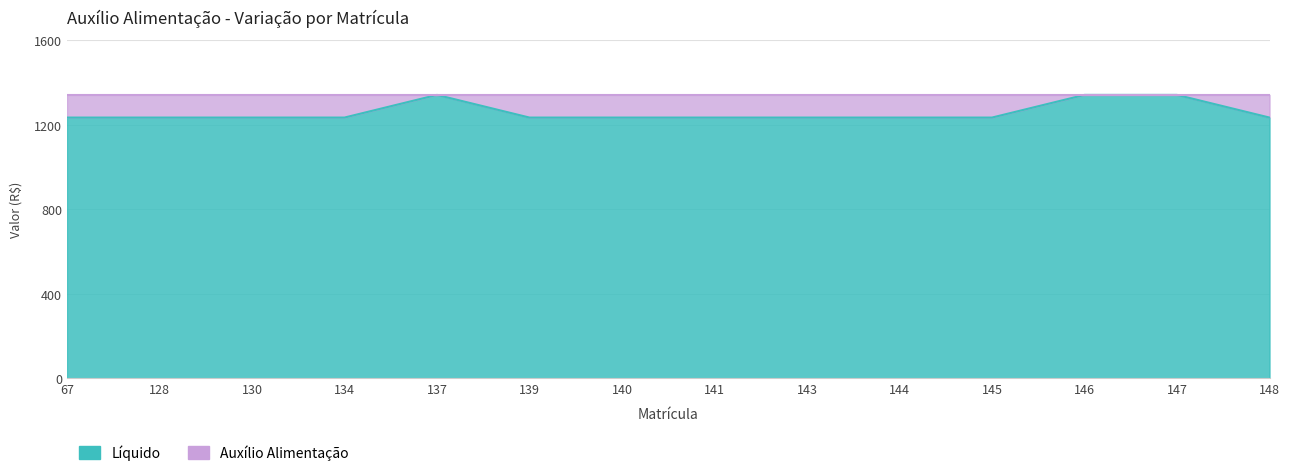

Reading right to left, transcribe all the data shown in this chart.

1233.4	1340.7	1340.7	1233.4	1233.4	1233.4	1233.4	1233.4	1233.4	1340.7	1233.4	1233.4	1233.4	1233.4